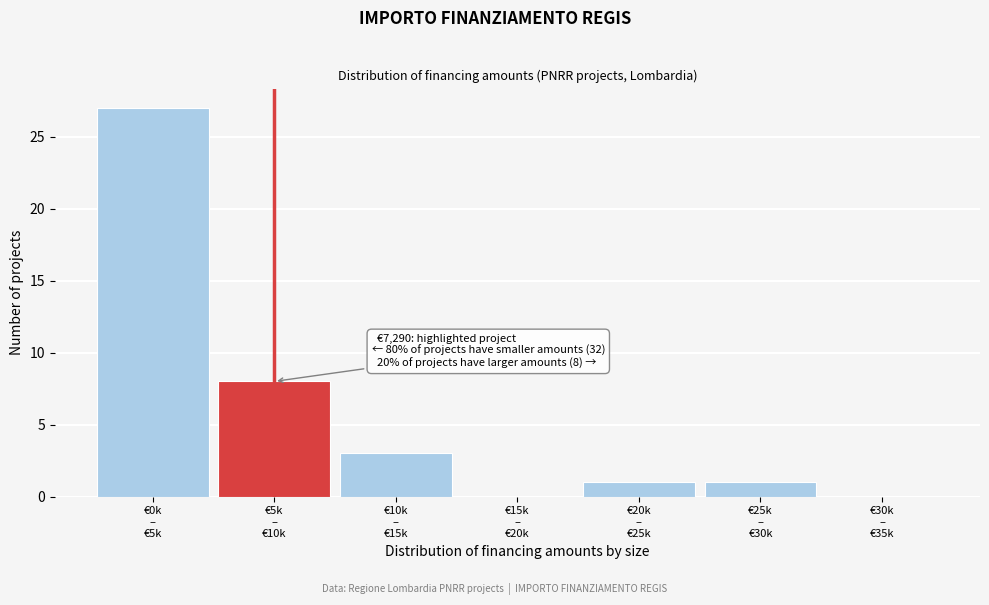

What is the greatest value displayed?

27